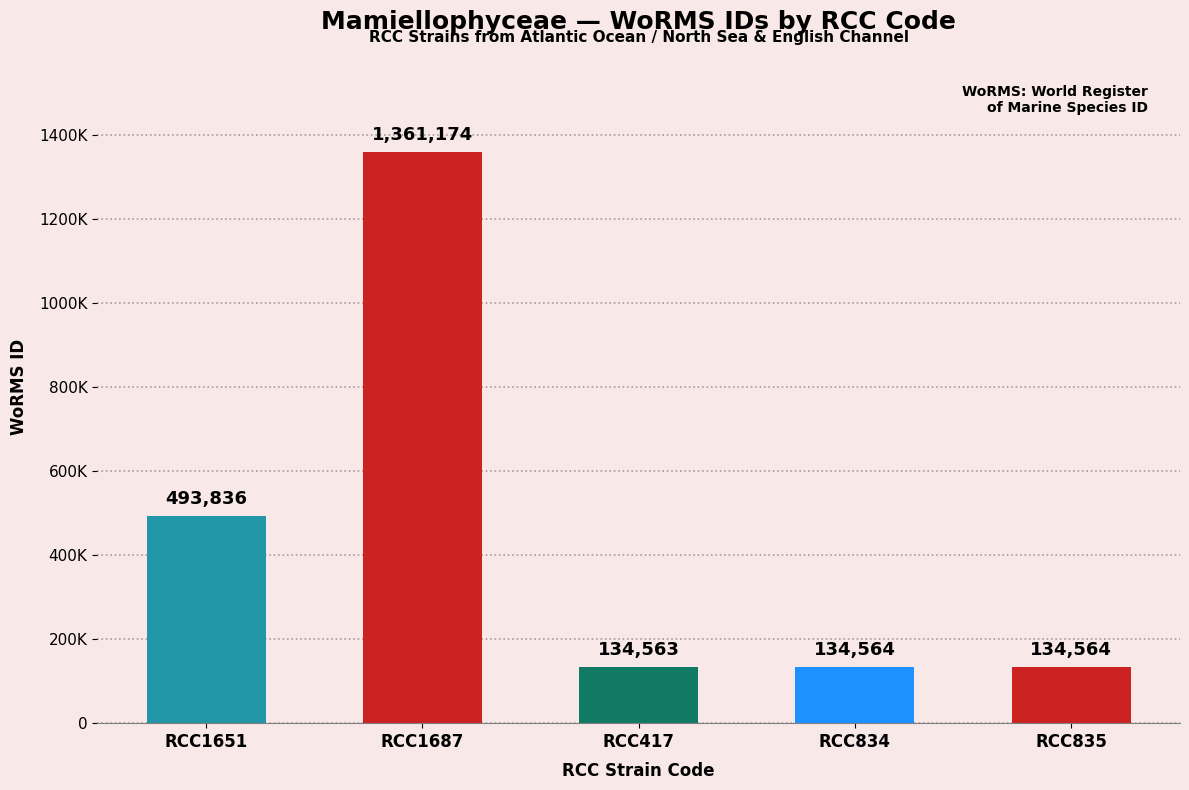

Reading left to right, transcribe all the data shown in this chart.

493836	1361174	134563	134564	134564